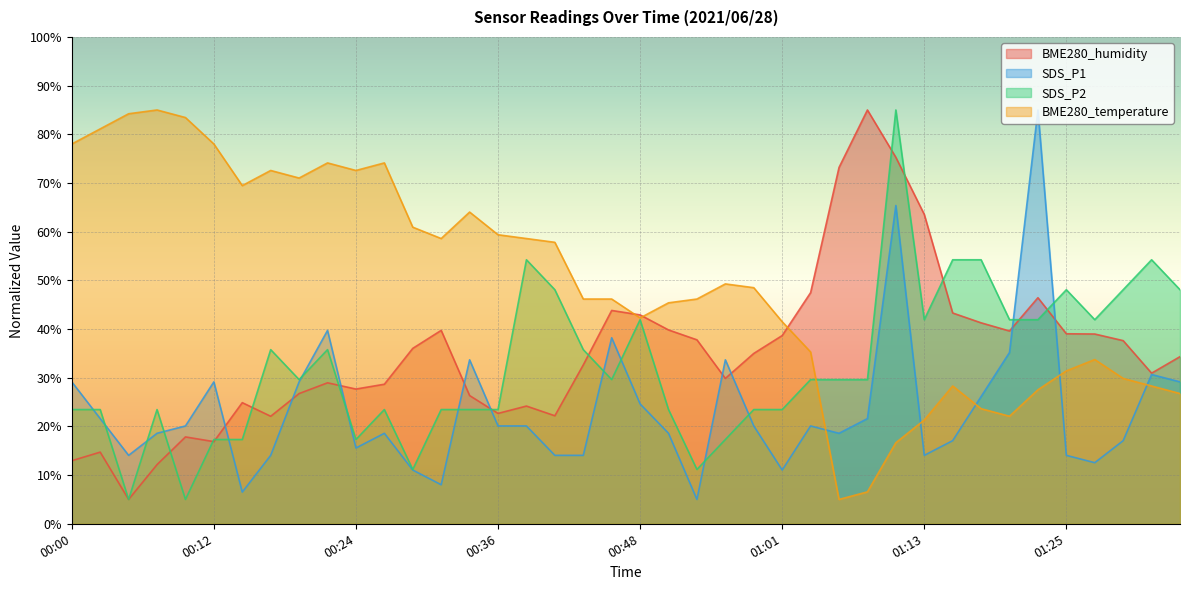

The BME280_humidity series shows 103.3 at 01:13. True or false?

False